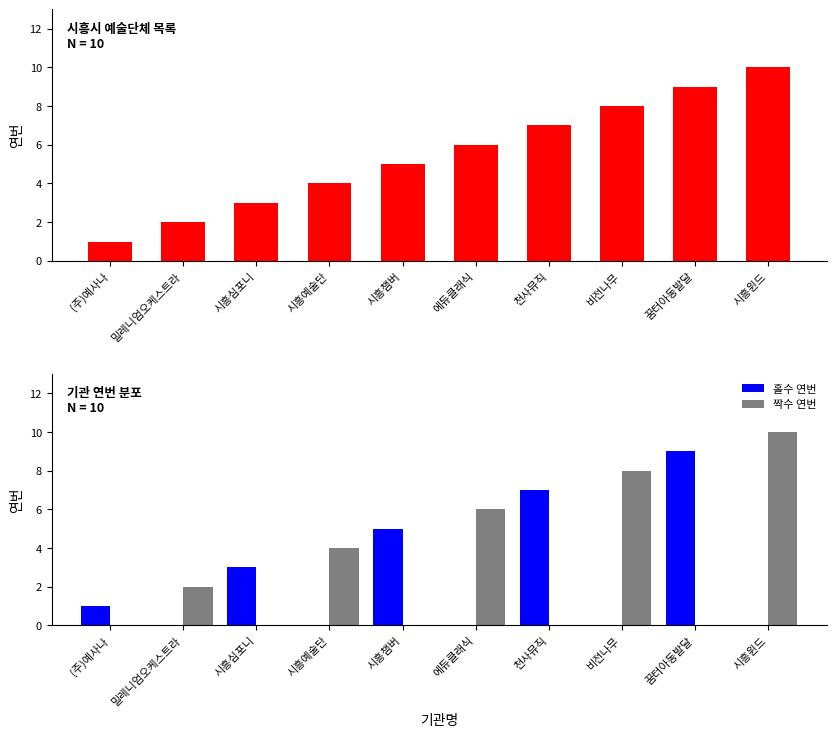

The 짝수 연번 series shows 0 at 꿈터아동발달. True or false?

True